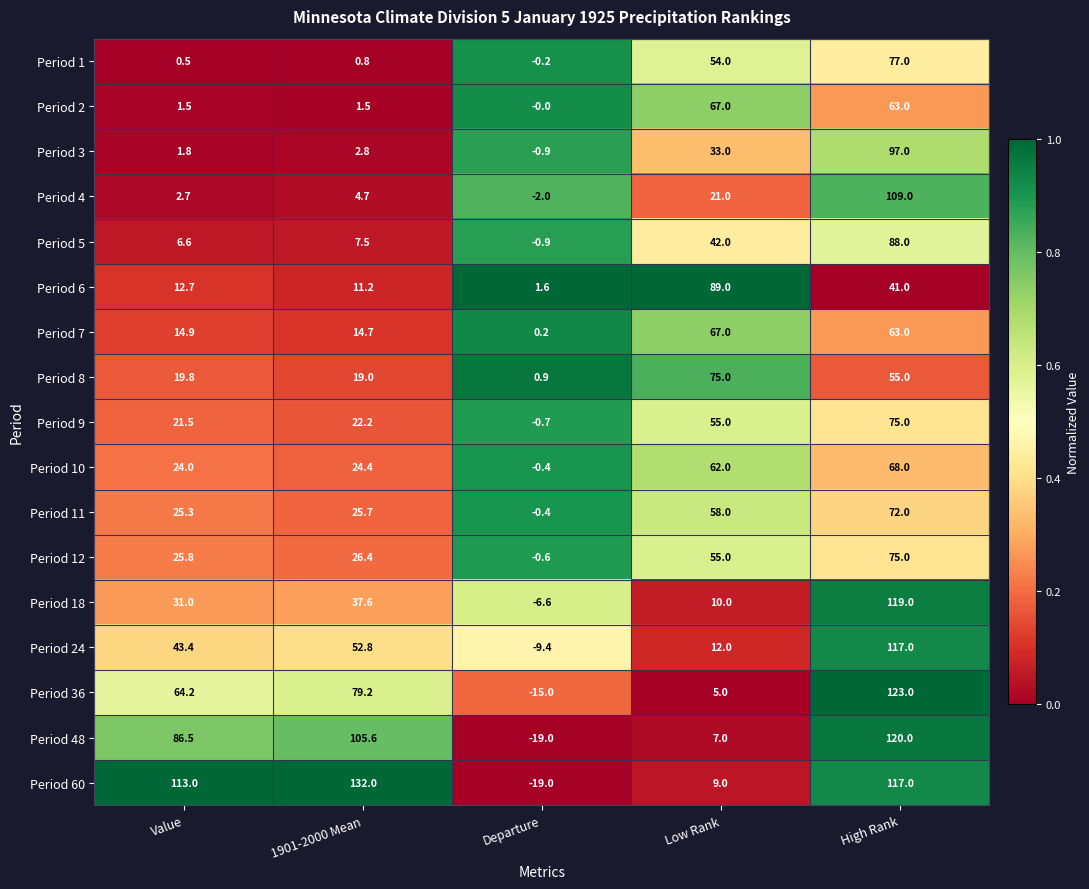

Between 1901-2000 Mean and Low Rank, which series saw the biggest shift?

Period 60